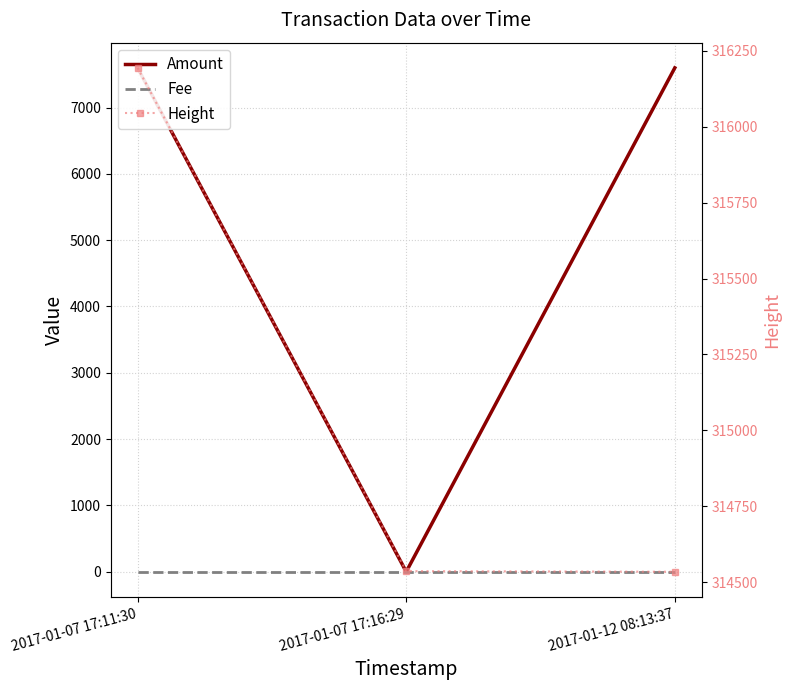

Which category has the lowest value across all series?

2017-01-07 17:16:29